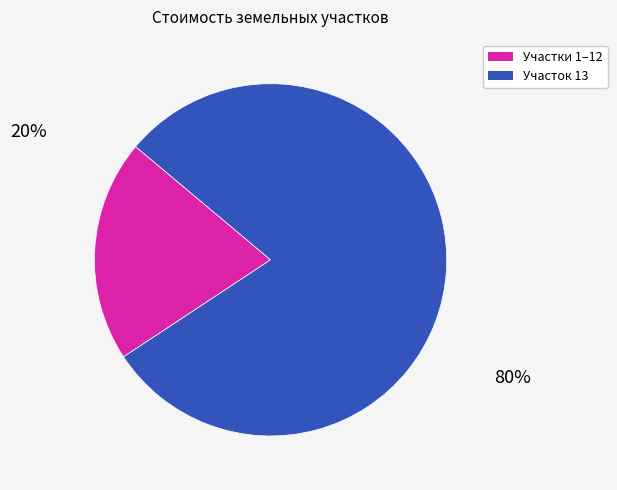

Is there any slice that represents more than half of the pie?

Yes